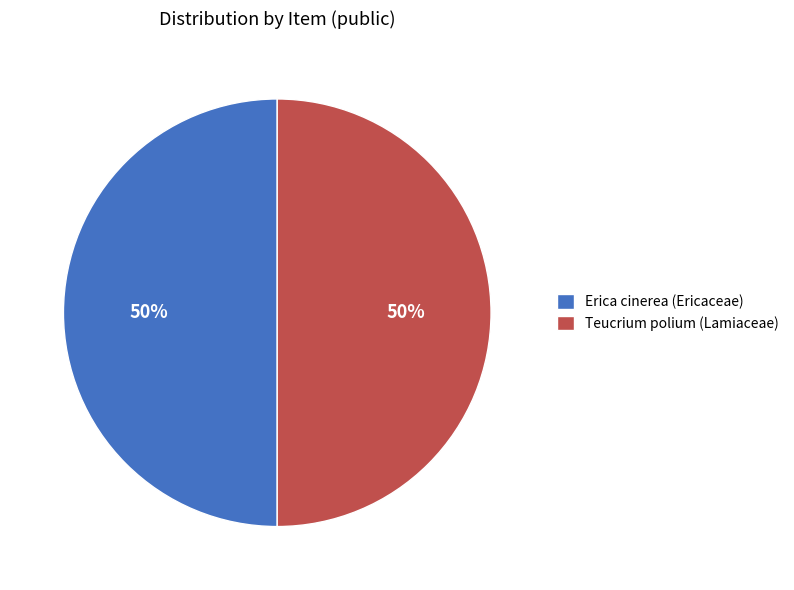

How many segments does this pie chart have?

2